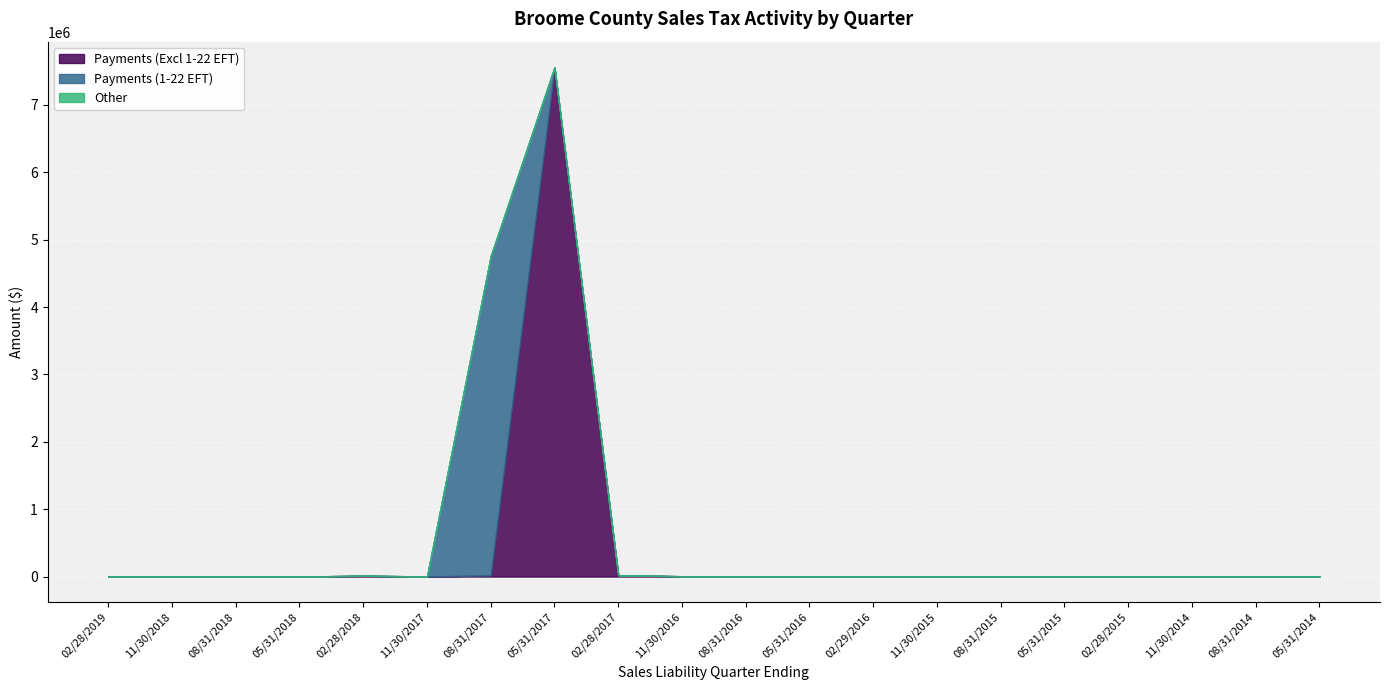

Between 02/28/2019 and 08/31/2016, which series saw the biggest shift?

Payments (Excl 1-22 EFT)